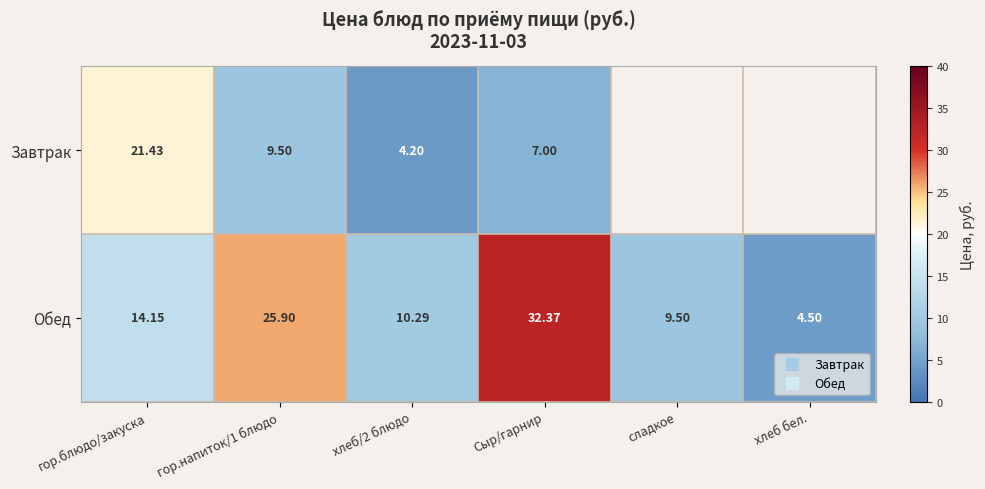

The Обед series shows 36.3 at гор.напиток/1 блюдо. True or false?

False